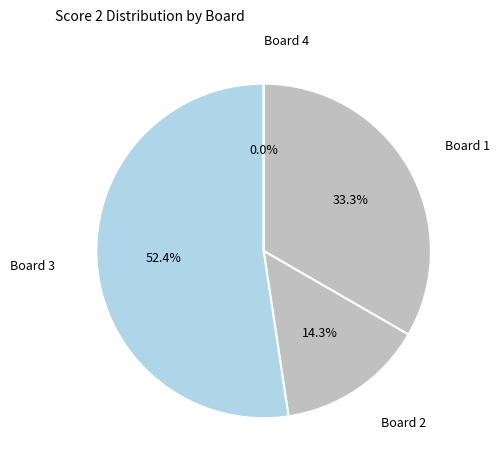

Rank the categories by value from highest to lowest.

Board 3, Board 1, Board 2, Board 4